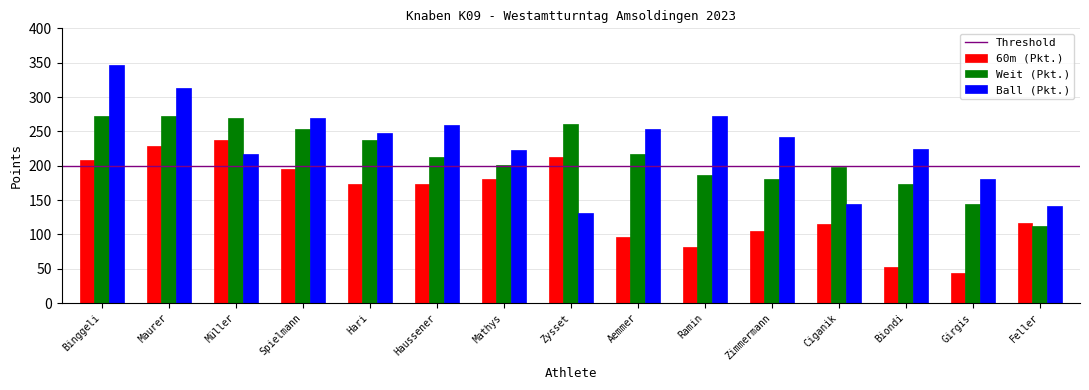

Rank the series at Aemmer from highest to lowest value.

Ball (Pkt.), Weit (Pkt.), 60m (Pkt.)